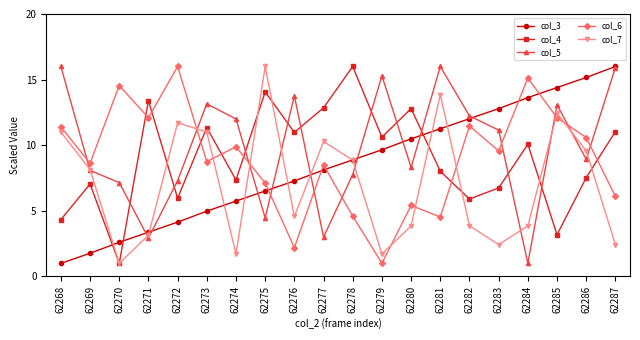

The col_5 series shows 23.3 at 62273. True or false?

False